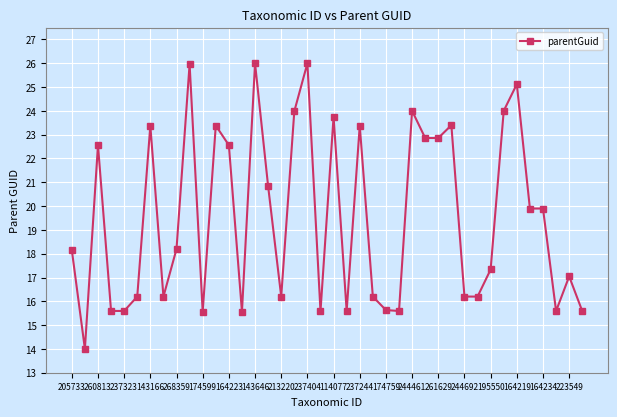

What is the value of the 35th point from the left?

25.1